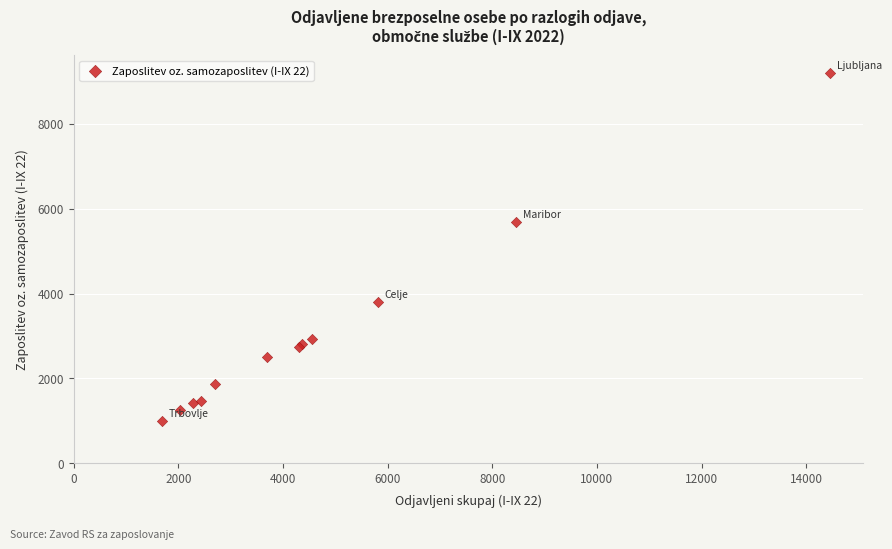

What Y value in the scatter plot is closest to 5104?

5696